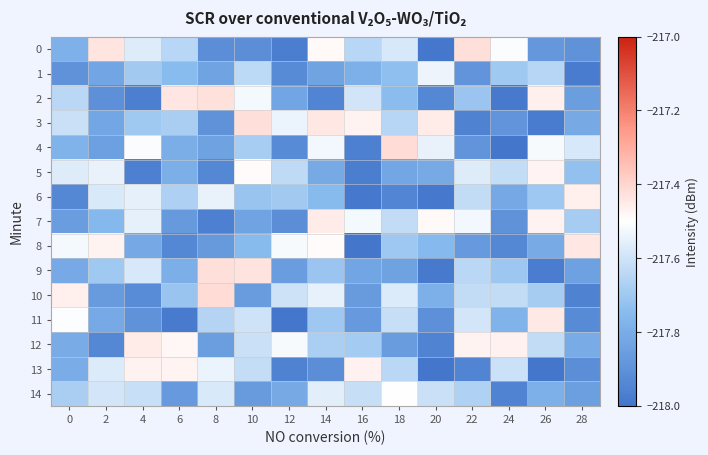

Reading right to left, list all the values displayed in this chart.

0: 28=-217.9	26=-217.9	24=-217.5	22=-217.4	20=-218.0	18=-217.6	16=-217.6	14=-217.5	12=-218.0	10=-217.9	8=-217.9	6=-217.6	4=-217.6	2=-217.4	0=-217.8
1: 28=-218.0	26=-217.7	24=-217.7	22=-217.9	20=-217.5	18=-217.7	16=-217.8	14=-217.8	12=-217.9	10=-217.6	8=-217.8	6=-217.7	4=-217.7	2=-217.8	0=-217.9
2: 28=-217.9	26=-217.5	24=-218.0	22=-217.7	20=-217.9	18=-217.7	16=-217.6	14=-217.9	12=-217.8	10=-217.5	8=-217.4	6=-217.4	4=-218.0	2=-217.9	0=-217.6
3: 28=-217.8	26=-218.0	24=-217.9	22=-218.0	20=-217.5	18=-217.6	16=-217.5	14=-217.4	12=-217.5	10=-217.4	8=-217.9	6=-217.7	4=-217.7	2=-217.8	0=-217.6
4: 28=-217.6	26=-217.5	24=-218.0	22=-217.9	20=-217.5	18=-217.4	16=-218.0	14=-217.5	12=-217.9	10=-217.7	8=-217.8	6=-217.8	4=-217.5	2=-217.8	0=-217.8
5: 28=-217.7	26=-217.5	24=-217.6	22=-217.6	20=-217.8	18=-217.8	16=-218.0	14=-217.8	12=-217.6	10=-217.5	8=-217.9	6=-217.8	4=-218.0	2=-217.5	0=-217.6
6: 28=-217.5	26=-217.7	24=-217.8	22=-217.6	20=-218.0	18=-217.9	16=-218.0	14=-217.8	12=-217.7	10=-217.7	8=-217.5	6=-217.7	4=-217.6	2=-217.6	0=-217.9
7: 28=-217.7	26=-217.5	24=-217.9	22=-217.5	20=-217.5	18=-217.6	16=-217.5	14=-217.4	12=-217.9	10=-217.8	8=-218.0	6=-217.9	4=-217.6	2=-217.8	0=-217.9
8: 28=-217.4	26=-217.8	24=-217.9	22=-217.9	20=-217.8	18=-217.7	16=-218.0	14=-217.5	12=-217.5	10=-217.8	8=-217.9	6=-217.9	4=-217.8	2=-217.5	0=-217.5
9: 28=-217.8	26=-218.0	24=-217.7	22=-217.6	20=-218.0	18=-217.8	16=-217.8	14=-217.7	12=-217.9	10=-217.4	8=-217.4	6=-217.8	4=-217.6	2=-217.7	0=-217.8
10: 28=-218.0	26=-217.7	24=-217.6	22=-217.6	20=-217.8	18=-217.6	16=-217.9	14=-217.6	12=-217.6	10=-217.9	8=-217.4	6=-217.7	4=-217.9	2=-217.9	0=-217.5
11: 28=-217.9	26=-217.4	24=-217.8	22=-217.6	20=-217.9	18=-217.6	16=-217.9	14=-217.7	12=-218.0	10=-217.6	8=-217.7	6=-218.0	4=-217.9	2=-217.8	0=-217.5
12: 28=-217.8	26=-217.6	24=-217.5	22=-217.5	20=-218.0	18=-217.9	16=-217.7	14=-217.7	12=-217.5	10=-217.6	8=-217.9	6=-217.5	4=-217.5	2=-217.9	0=-217.8
13: 28=-217.9	26=-218.0	24=-217.6	22=-217.9	20=-218.0	18=-217.6	16=-217.5	14=-217.9	12=-218.0	10=-217.6	8=-217.5	6=-217.5	4=-217.5	2=-217.6	0=-217.8
14: 28=-217.8	26=-217.8	24=-218.0	22=-217.7	20=-217.6	18=-217.5	16=-217.6	14=-217.6	12=-217.8	10=-217.9	8=-217.6	6=-217.9	4=-217.6	2=-217.6	0=-217.7